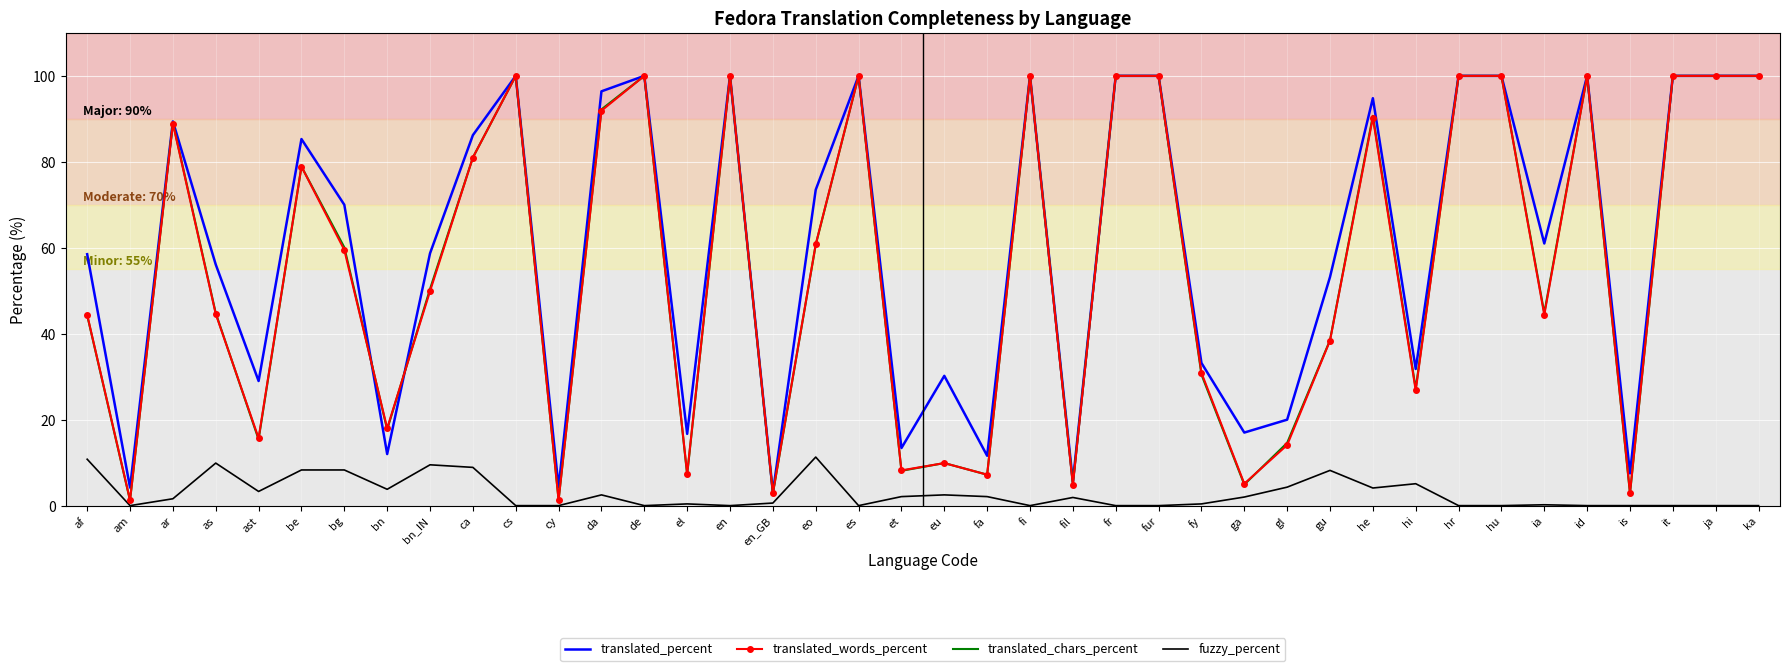

The value of translated_words_percent at ia is 44.4. True or false?

True